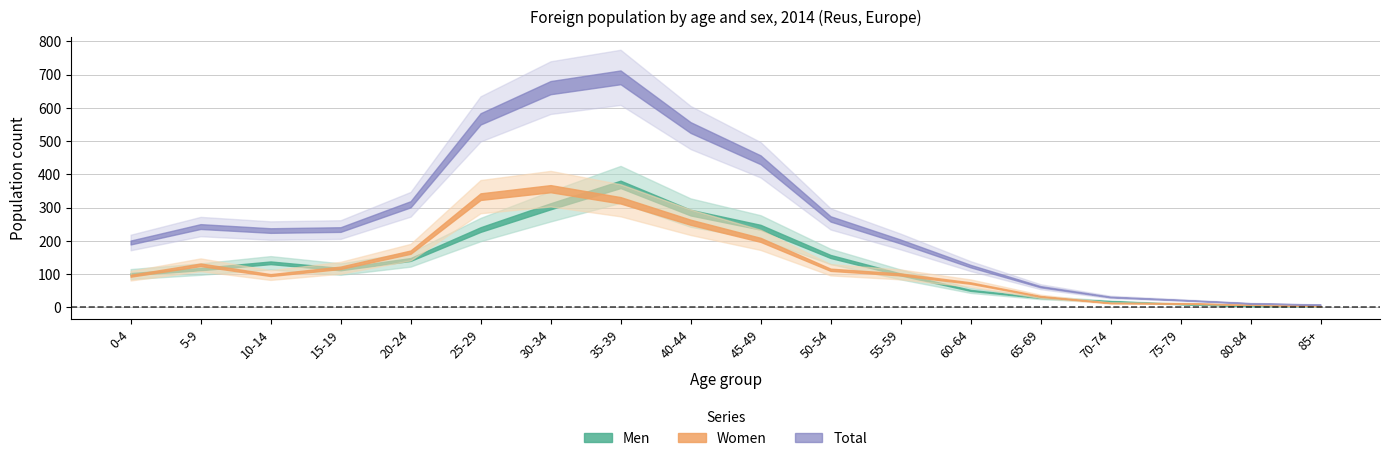

How many values in the Total series exceed 234?

8